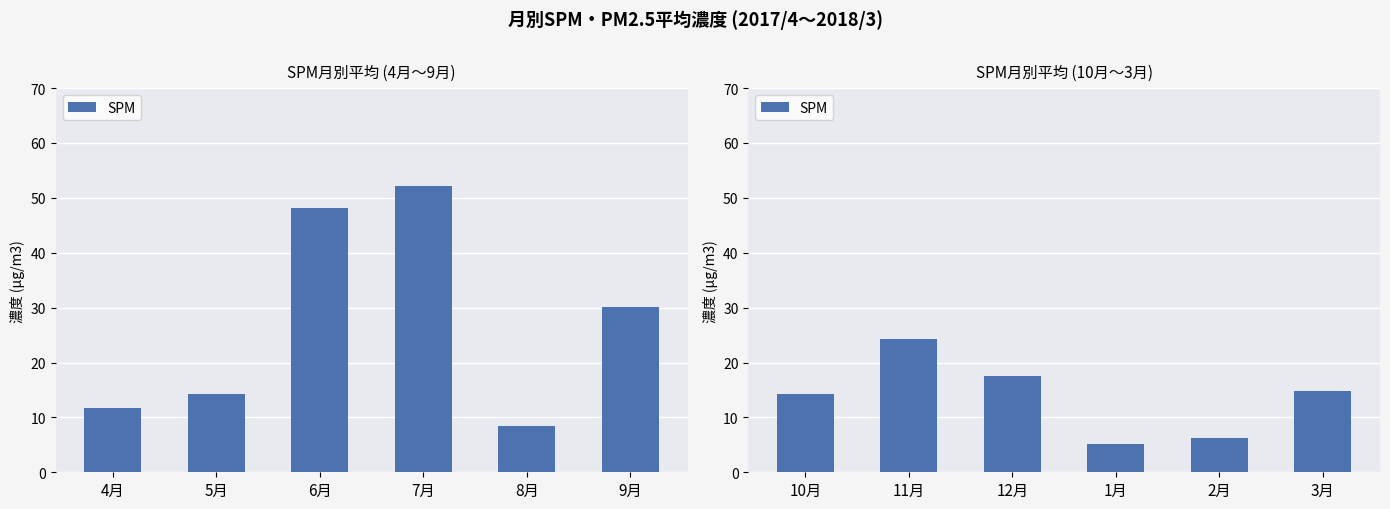

Between 12月 and 3月, which is larger?

12月